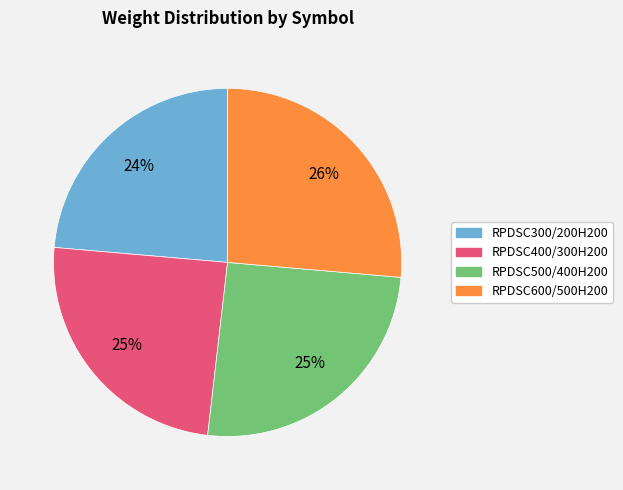

To the nearest percent, what percentage of the pie is RPDSC500/400H200?

25%